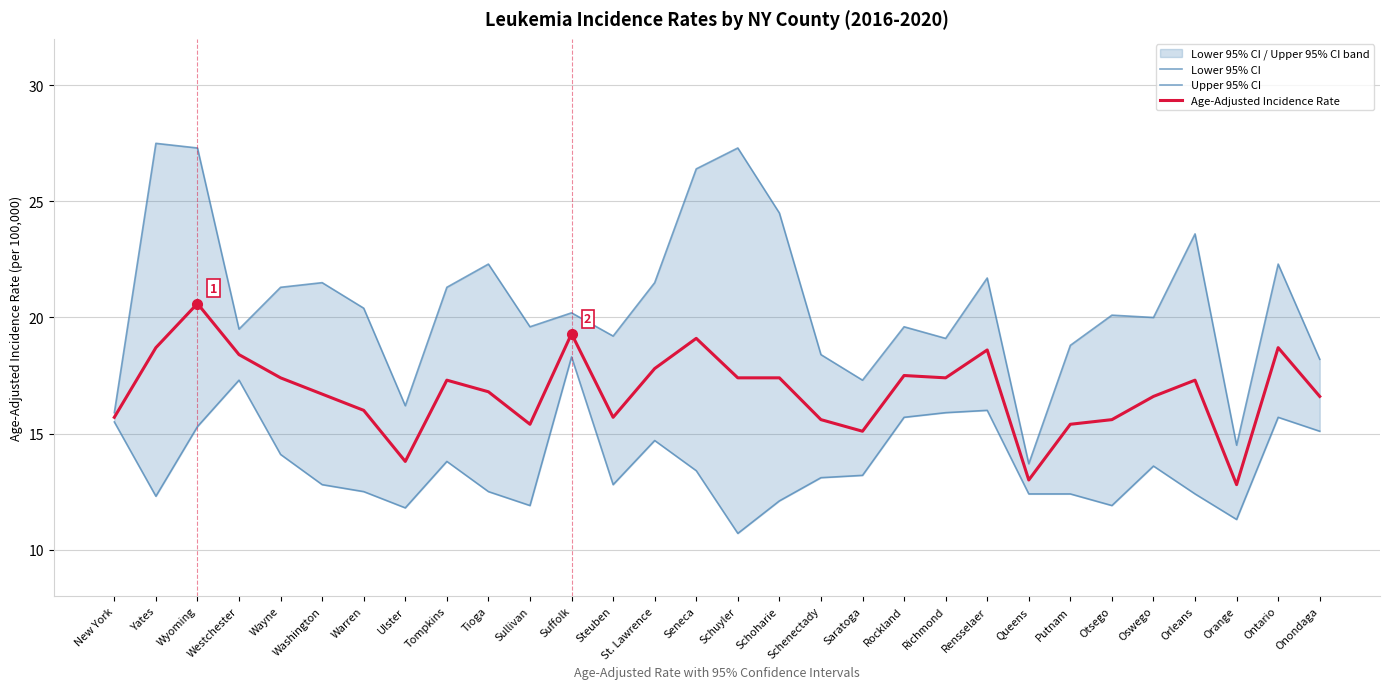

What is the maximum value shown in the chart?

27.5